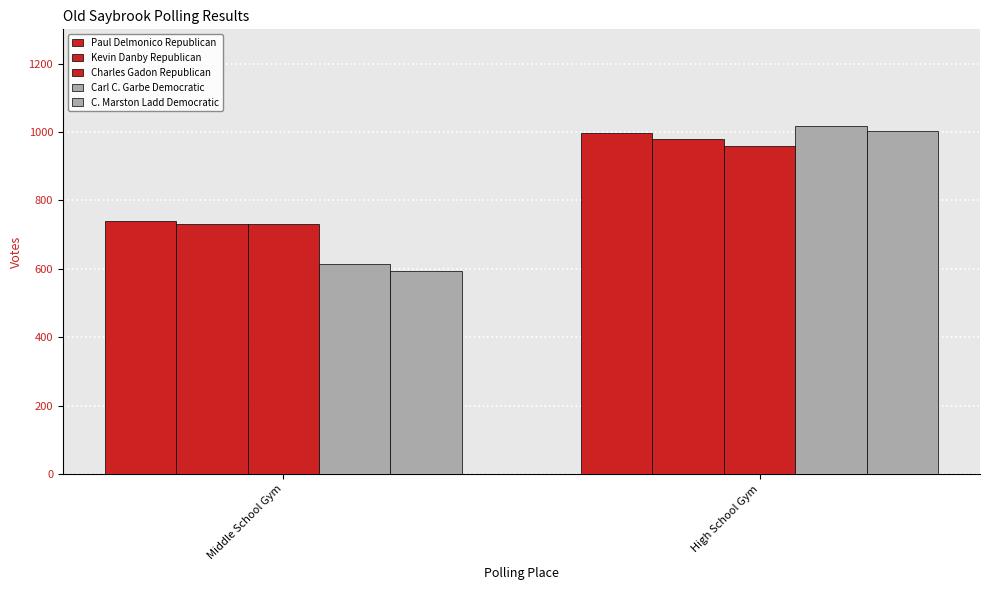

How many Paul Delmonico Republican values are between 741 and 998?

2